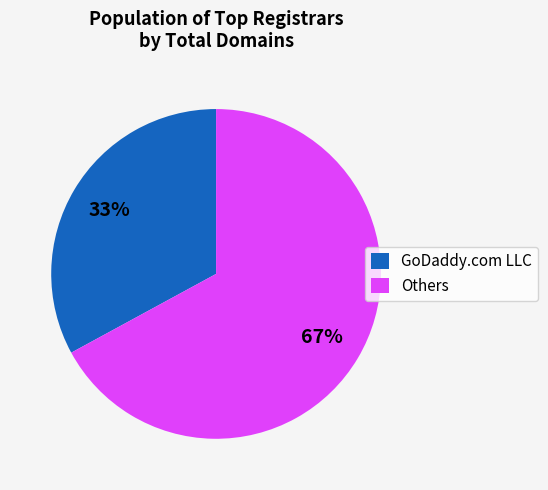

Approximately how many times larger is the value at GoDaddy.com LLC compared to Others?

0.5